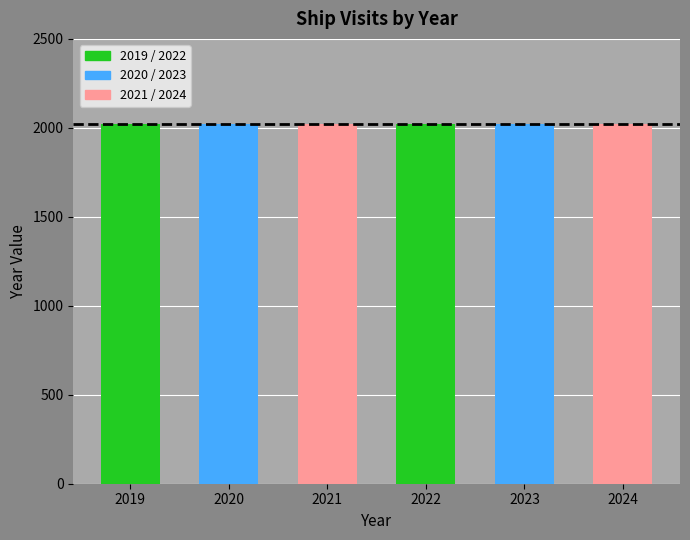

True or false: the data shows 2023 at 2023.

True